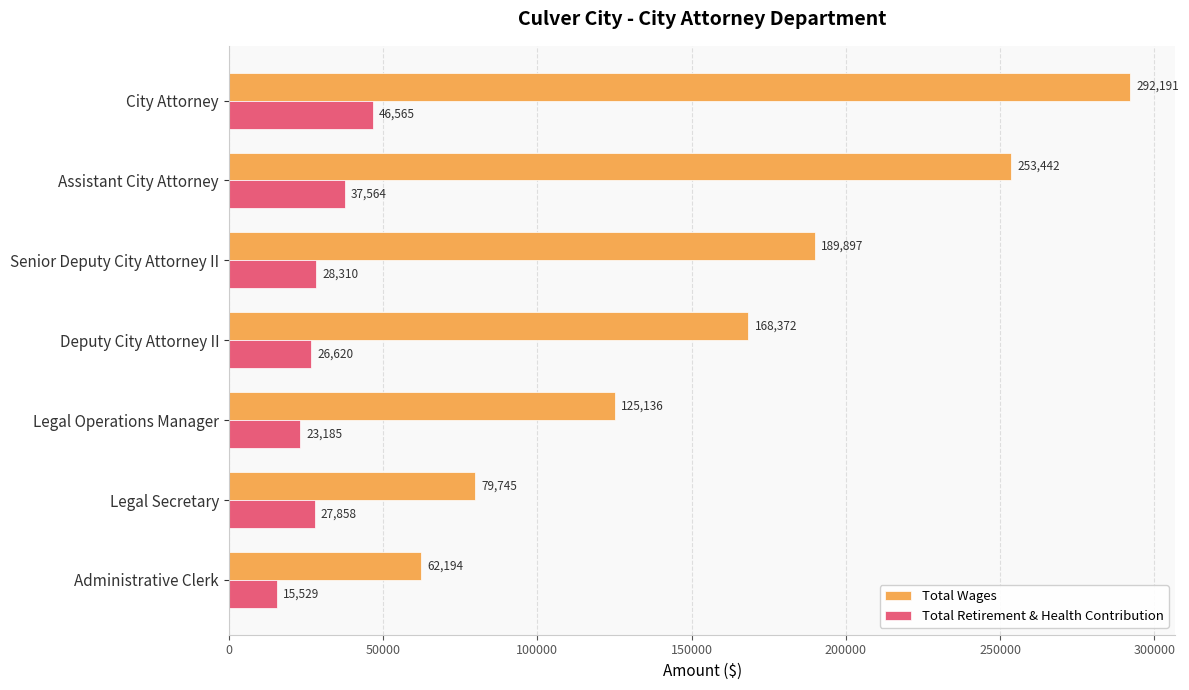

What is the difference between the maximum and minimum values in the Total Wages series?

229997